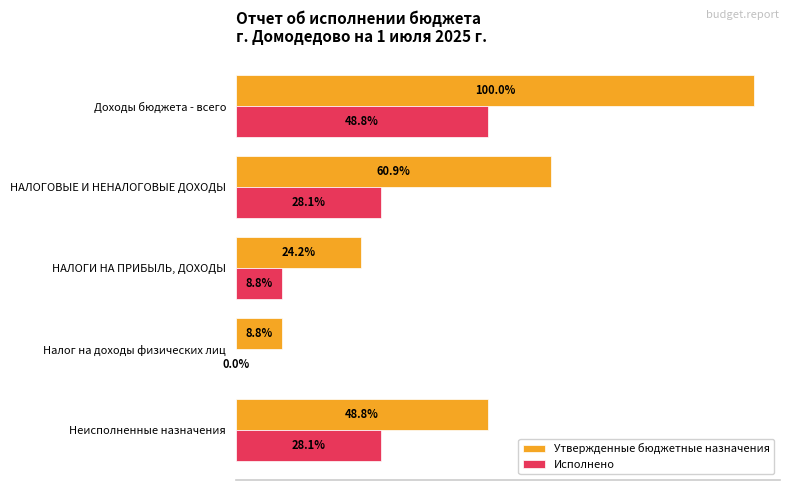

What are all the series names shown in the legend?

Утвержденные бюджетные назначения, Исполнено